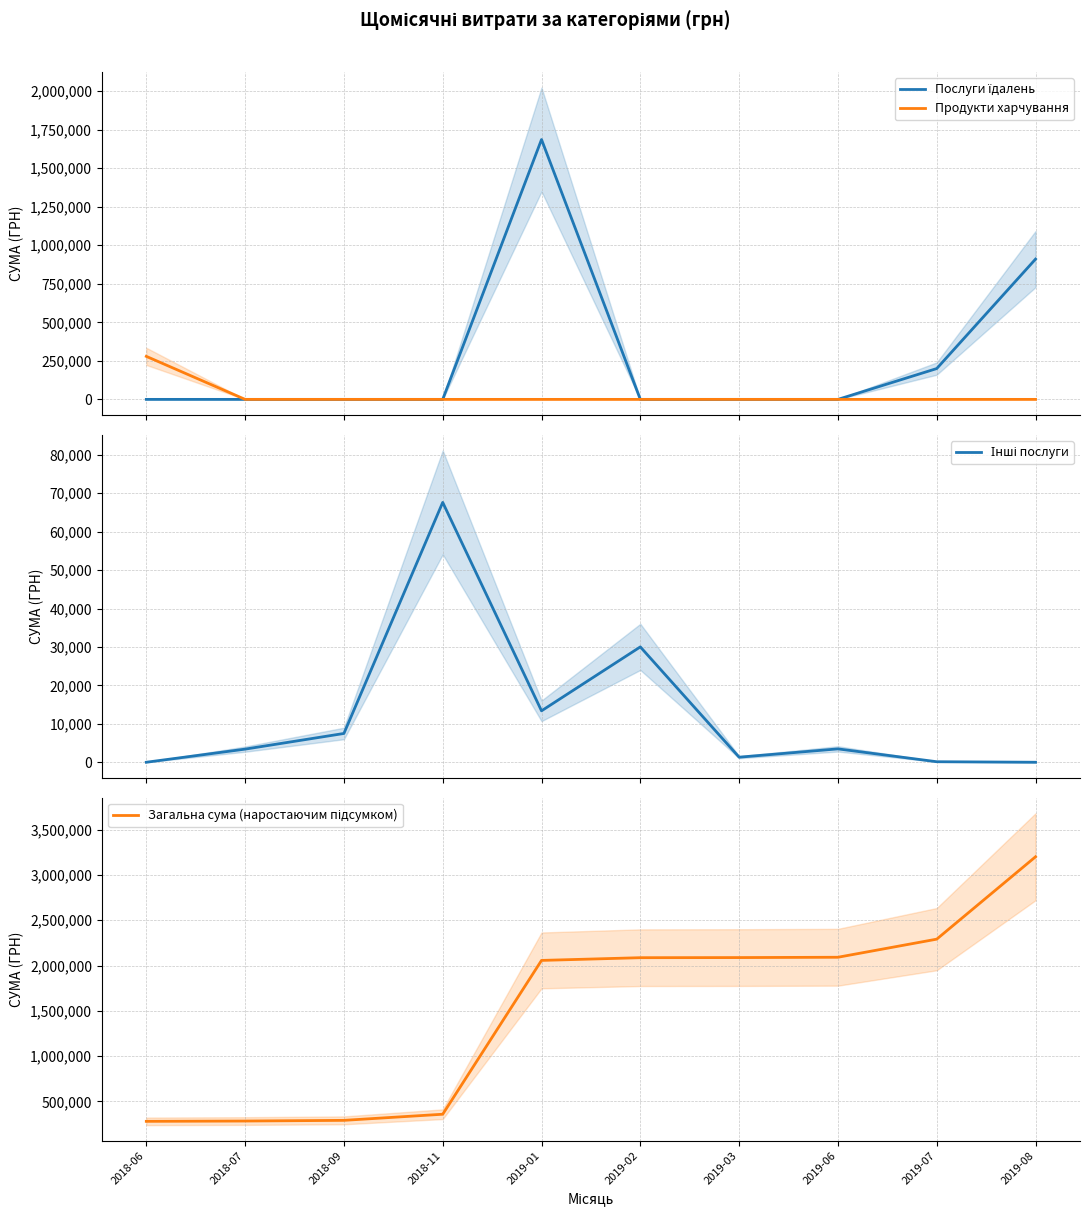

Is it true that Продукти харчування equals 0.0 at 2019-01?

True